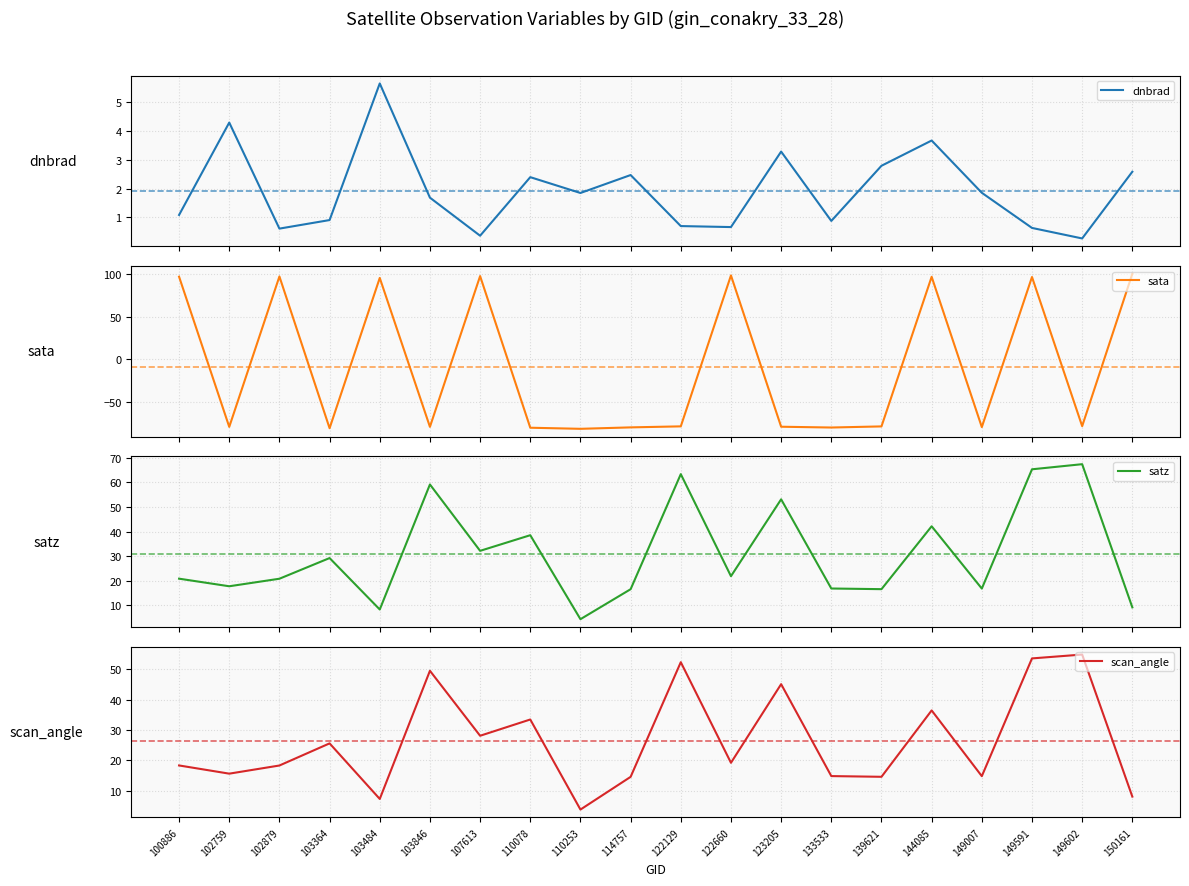

What is the value of the scan_angle point at the 17th from the left?

14.8